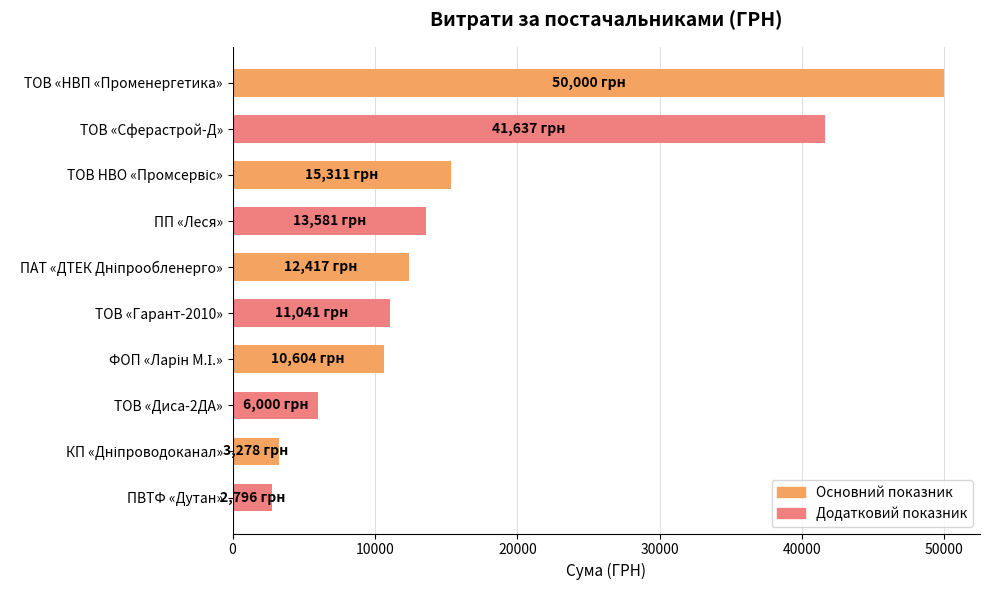

What is the ratio of the value at ПП «Леся» to the value at ПВТФ «Дутан»?

4.9